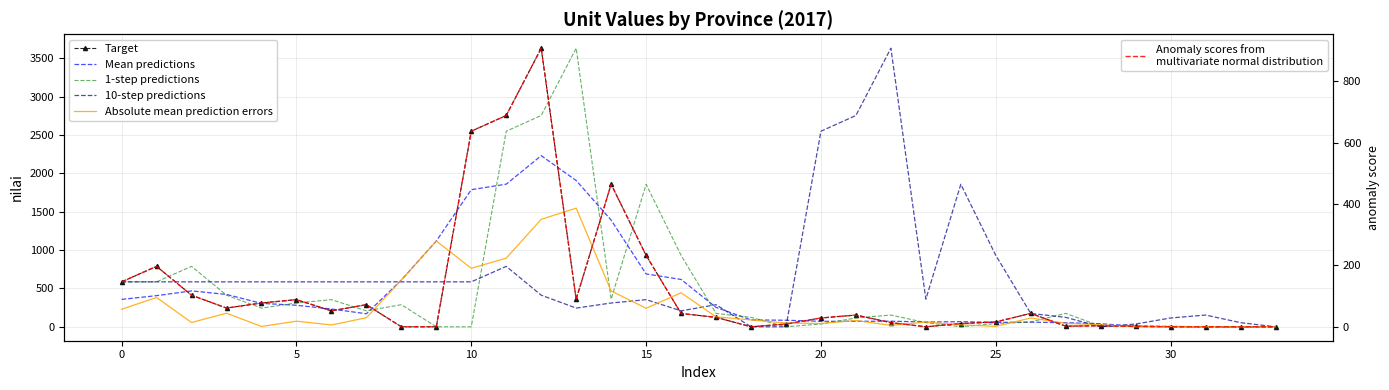

Is the value of 1-step predictions at 12 greater than the value of Target at 24?

Yes